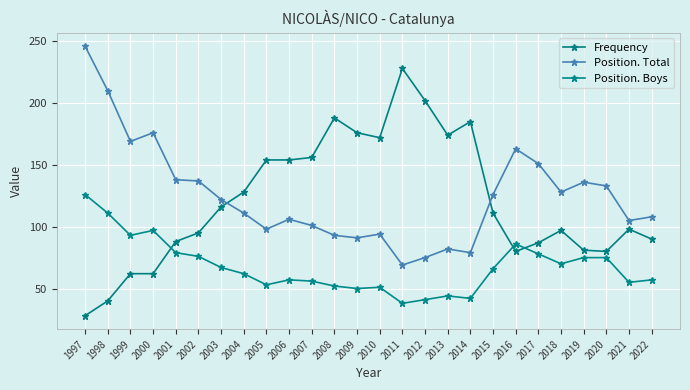

Where does the Position. Boys series first go above 66?

1997